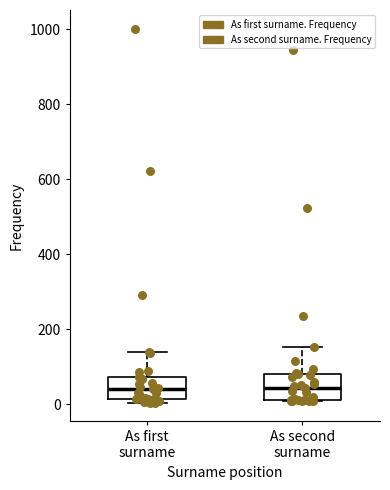

Reading left to right, transcribe this box plot: for each box, give where its median line is, the range the box spans, and where its two whiskers end, as read against the y-axis. The values are not printed on the chart, so give them approximately, as read against the axis.

As first surname: median 40, box 20 to 80, whiskers 0 to 140
As second surname: median 40, box 20 to 80, whiskers 0 to 160